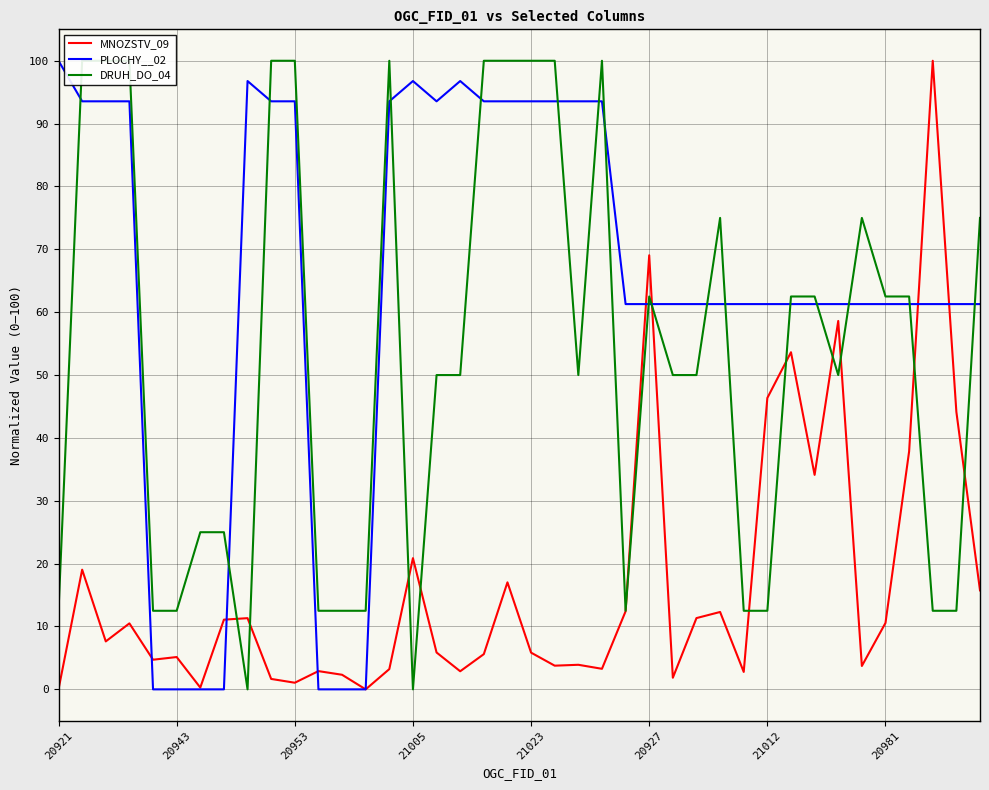

Reading left to right, extract all data points from this chart.

MNOZSTV_09: 0.0	19.0	7.6	10.5	4.7	5.1	0.3	11.1	11.3	1.7	1.1	2.9	2.3	0.0	3.2	20.9	5.9	2.9	5.6	17.0	5.8	3.8	3.9	3.3	12.4	69.1	1.8	11.3	12.3	2.8	46.4	53.6	34.1	58.6	3.7	10.6	37.9	100.0	44.1	15.7
PLOCHY__02: 100.0	93.5	93.5	93.5	0.0	0.0	0.0	0.0	96.8	93.5	93.5	0.0	0.0	0.0	93.5	96.8	93.5	96.8	93.5	93.5	93.5	93.5	93.5	93.5	61.3	61.3	61.3	61.3	61.3	61.3	61.3	61.3	61.3	61.3	61.3	61.3	61.3	61.3	61.3	61.3
DRUH_DO_04: 12.5	100.0	100.0	100.0	12.5	12.5	25.0	25.0	0.0	100.0	100.0	12.5	12.5	12.5	100.0	0.0	50.0	50.0	100.0	100.0	100.0	100.0	50.0	100.0	12.5	62.5	50.0	50.0	75.0	12.5	12.5	62.5	62.5	50.0	75.0	62.5	62.5	12.5	12.5	75.0